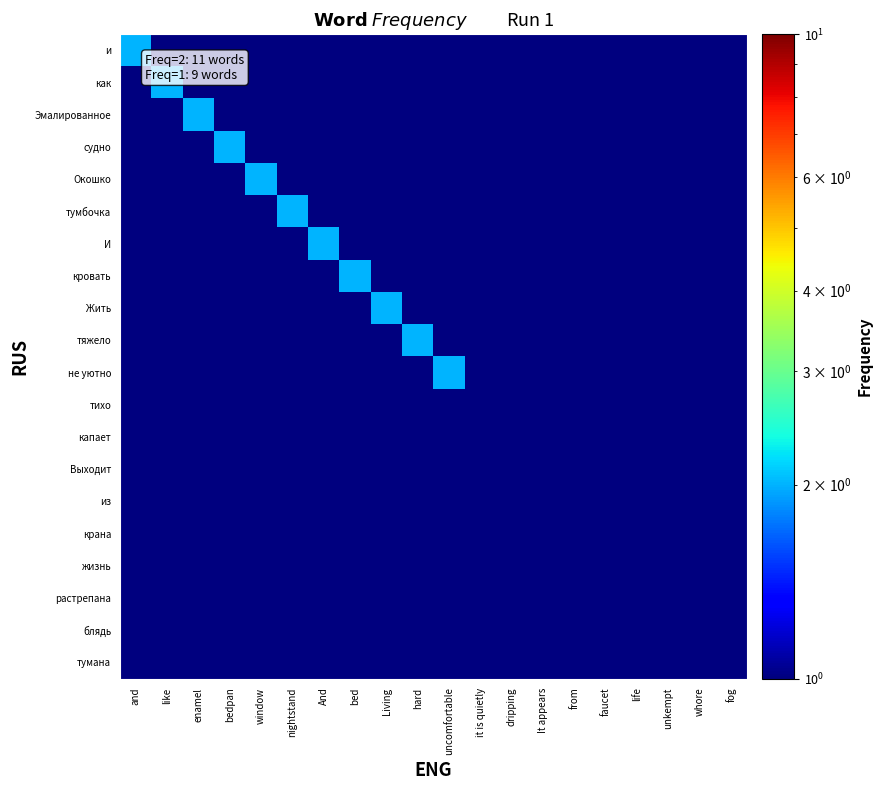

Reading right to left, list all the values displayed in this chart.

и: fog=1	whore=1	unkempt=1	life=1	faucet=1	from=1	It appears=1	dripping=1	it is quietly=1	uncomfortable=1	hard=1	Living=1	bed=1	And=1	nightstand=1	window=1	bedpan=1	enamel=1	like=1	and=2
как: fog=1	whore=1	unkempt=1	life=1	faucet=1	from=1	It appears=1	dripping=1	it is quietly=1	uncomfortable=1	hard=1	Living=1	bed=1	And=1	nightstand=1	window=1	bedpan=1	enamel=1	like=2	and=1
Эмалированное: fog=1	whore=1	unkempt=1	life=1	faucet=1	from=1	It appears=1	dripping=1	it is quietly=1	uncomfortable=1	hard=1	Living=1	bed=1	And=1	nightstand=1	window=1	bedpan=1	enamel=2	like=1	and=1
судно: fog=1	whore=1	unkempt=1	life=1	faucet=1	from=1	It appears=1	dripping=1	it is quietly=1	uncomfortable=1	hard=1	Living=1	bed=1	And=1	nightstand=1	window=1	bedpan=2	enamel=1	like=1	and=1
Окошко: fog=1	whore=1	unkempt=1	life=1	faucet=1	from=1	It appears=1	dripping=1	it is quietly=1	uncomfortable=1	hard=1	Living=1	bed=1	And=1	nightstand=1	window=2	bedpan=1	enamel=1	like=1	and=1
тумбочка: fog=1	whore=1	unkempt=1	life=1	faucet=1	from=1	It appears=1	dripping=1	it is quietly=1	uncomfortable=1	hard=1	Living=1	bed=1	And=1	nightstand=2	window=1	bedpan=1	enamel=1	like=1	and=1
И: fog=1	whore=1	unkempt=1	life=1	faucet=1	from=1	It appears=1	dripping=1	it is quietly=1	uncomfortable=1	hard=1	Living=1	bed=1	And=2	nightstand=1	window=1	bedpan=1	enamel=1	like=1	and=1
кровать: fog=1	whore=1	unkempt=1	life=1	faucet=1	from=1	It appears=1	dripping=1	it is quietly=1	uncomfortable=1	hard=1	Living=1	bed=2	And=1	nightstand=1	window=1	bedpan=1	enamel=1	like=1	and=1
Жить: fog=1	whore=1	unkempt=1	life=1	faucet=1	from=1	It appears=1	dripping=1	it is quietly=1	uncomfortable=1	hard=1	Living=2	bed=1	And=1	nightstand=1	window=1	bedpan=1	enamel=1	like=1	and=1
тяжело: fog=1	whore=1	unkempt=1	life=1	faucet=1	from=1	It appears=1	dripping=1	it is quietly=1	uncomfortable=1	hard=2	Living=1	bed=1	And=1	nightstand=1	window=1	bedpan=1	enamel=1	like=1	and=1
не уютно: fog=1	whore=1	unkempt=1	life=1	faucet=1	from=1	It appears=1	dripping=1	it is quietly=1	uncomfortable=2	hard=1	Living=1	bed=1	And=1	nightstand=1	window=1	bedpan=1	enamel=1	like=1	and=1
тихо: fog=1	whore=1	unkempt=1	life=1	faucet=1	from=1	It appears=1	dripping=1	it is quietly=1	uncomfortable=1	hard=1	Living=1	bed=1	And=1	nightstand=1	window=1	bedpan=1	enamel=1	like=1	and=1
капает: fog=1	whore=1	unkempt=1	life=1	faucet=1	from=1	It appears=1	dripping=1	it is quietly=1	uncomfortable=1	hard=1	Living=1	bed=1	And=1	nightstand=1	window=1	bedpan=1	enamel=1	like=1	and=1
Выходит: fog=1	whore=1	unkempt=1	life=1	faucet=1	from=1	It appears=1	dripping=1	it is quietly=1	uncomfortable=1	hard=1	Living=1	bed=1	And=1	nightstand=1	window=1	bedpan=1	enamel=1	like=1	and=1
из: fog=1	whore=1	unkempt=1	life=1	faucet=1	from=1	It appears=1	dripping=1	it is quietly=1	uncomfortable=1	hard=1	Living=1	bed=1	And=1	nightstand=1	window=1	bedpan=1	enamel=1	like=1	and=1
крана: fog=1	whore=1	unkempt=1	life=1	faucet=1	from=1	It appears=1	dripping=1	it is quietly=1	uncomfortable=1	hard=1	Living=1	bed=1	And=1	nightstand=1	window=1	bedpan=1	enamel=1	like=1	and=1
жизнь: fog=1	whore=1	unkempt=1	life=1	faucet=1	from=1	It appears=1	dripping=1	it is quietly=1	uncomfortable=1	hard=1	Living=1	bed=1	And=1	nightstand=1	window=1	bedpan=1	enamel=1	like=1	and=1
растрепана: fog=1	whore=1	unkempt=1	life=1	faucet=1	from=1	It appears=1	dripping=1	it is quietly=1	uncomfortable=1	hard=1	Living=1	bed=1	And=1	nightstand=1	window=1	bedpan=1	enamel=1	like=1	and=1
блядь: fog=1	whore=1	unkempt=1	life=1	faucet=1	from=1	It appears=1	dripping=1	it is quietly=1	uncomfortable=1	hard=1	Living=1	bed=1	And=1	nightstand=1	window=1	bedpan=1	enamel=1	like=1	and=1
тумана: fog=1	whore=1	unkempt=1	life=1	faucet=1	from=1	It appears=1	dripping=1	it is quietly=1	uncomfortable=1	hard=1	Living=1	bed=1	And=1	nightstand=1	window=1	bedpan=1	enamel=1	like=1	and=1